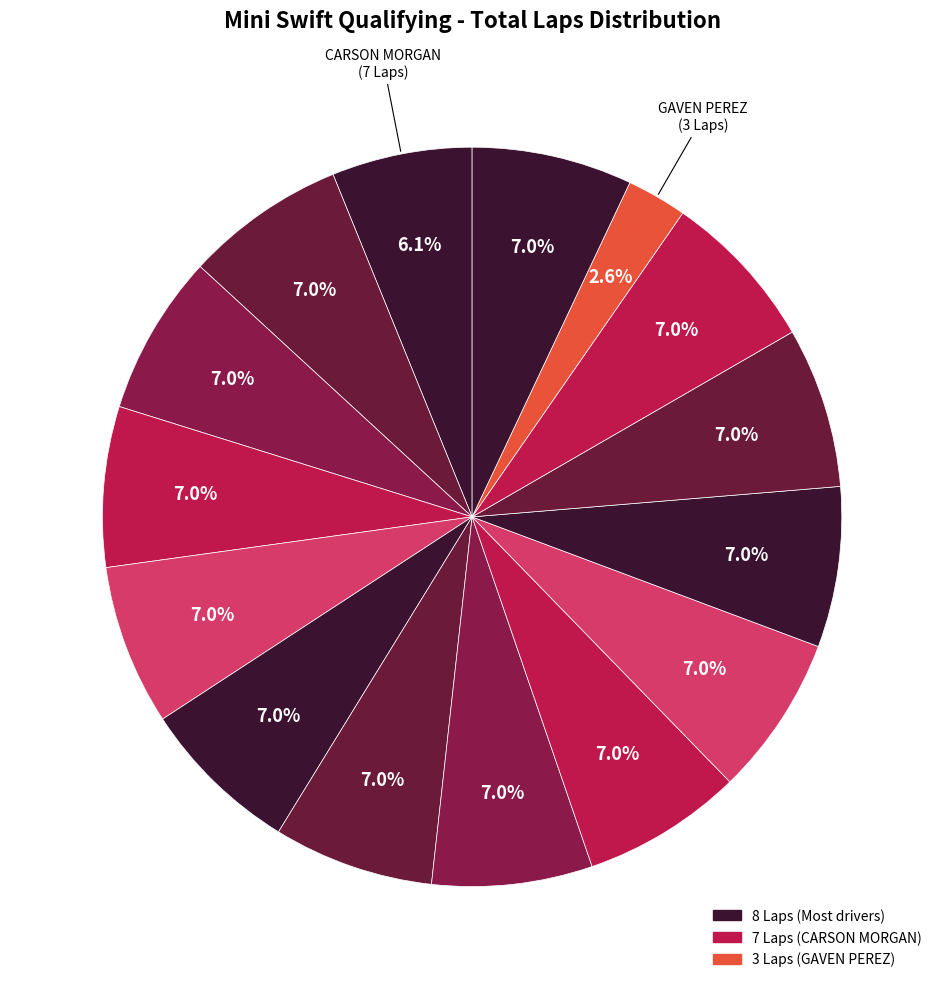

To the nearest percent, what is the difference between the largest and smallest slice percentages?

4%